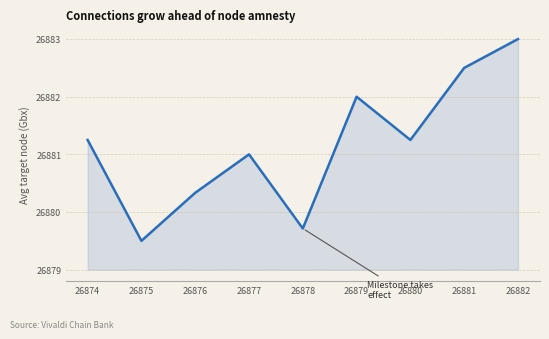

At which label does the data first exceed 26881?

26874